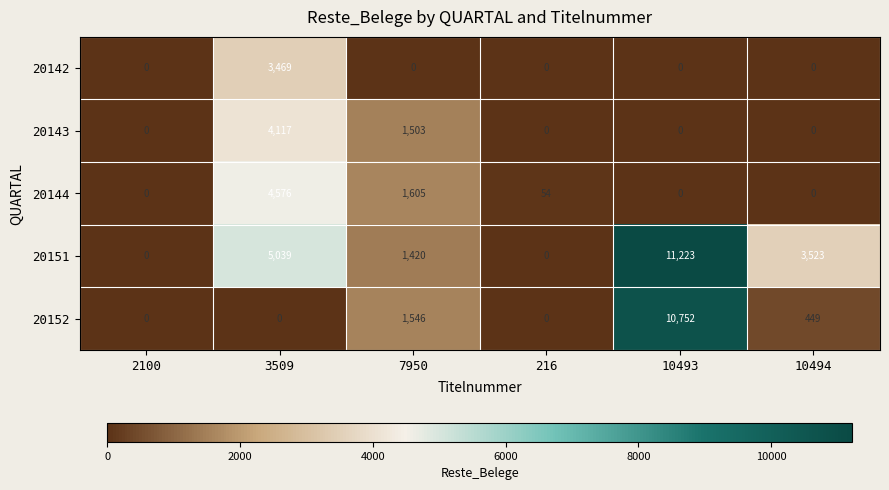

How many data points in 20151 are less than 3523?

3